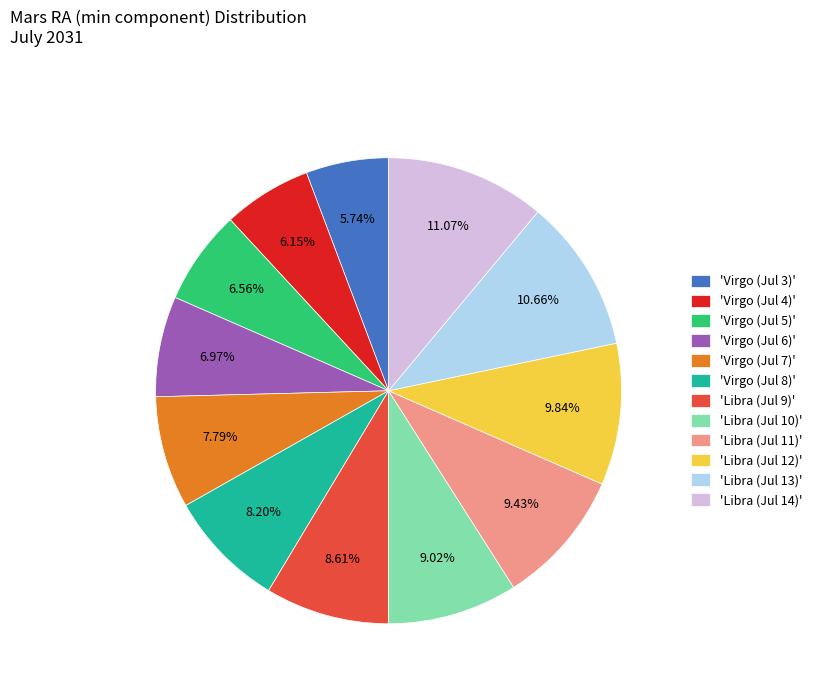

Is there a majority slice in this chart?

No